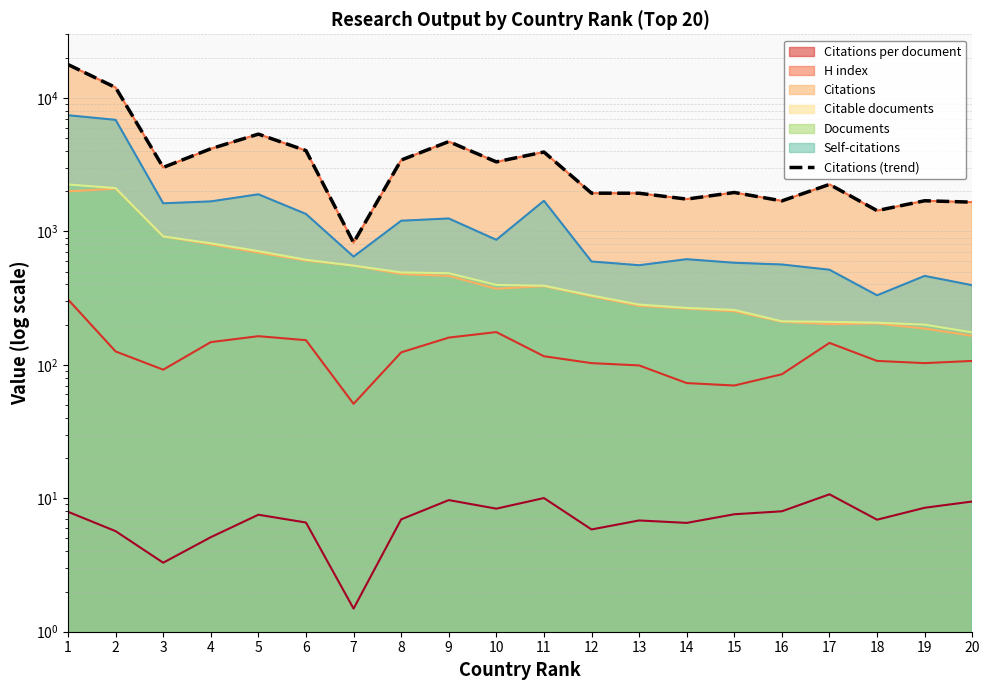

What is the sum of the values at 2 and 6?

16003